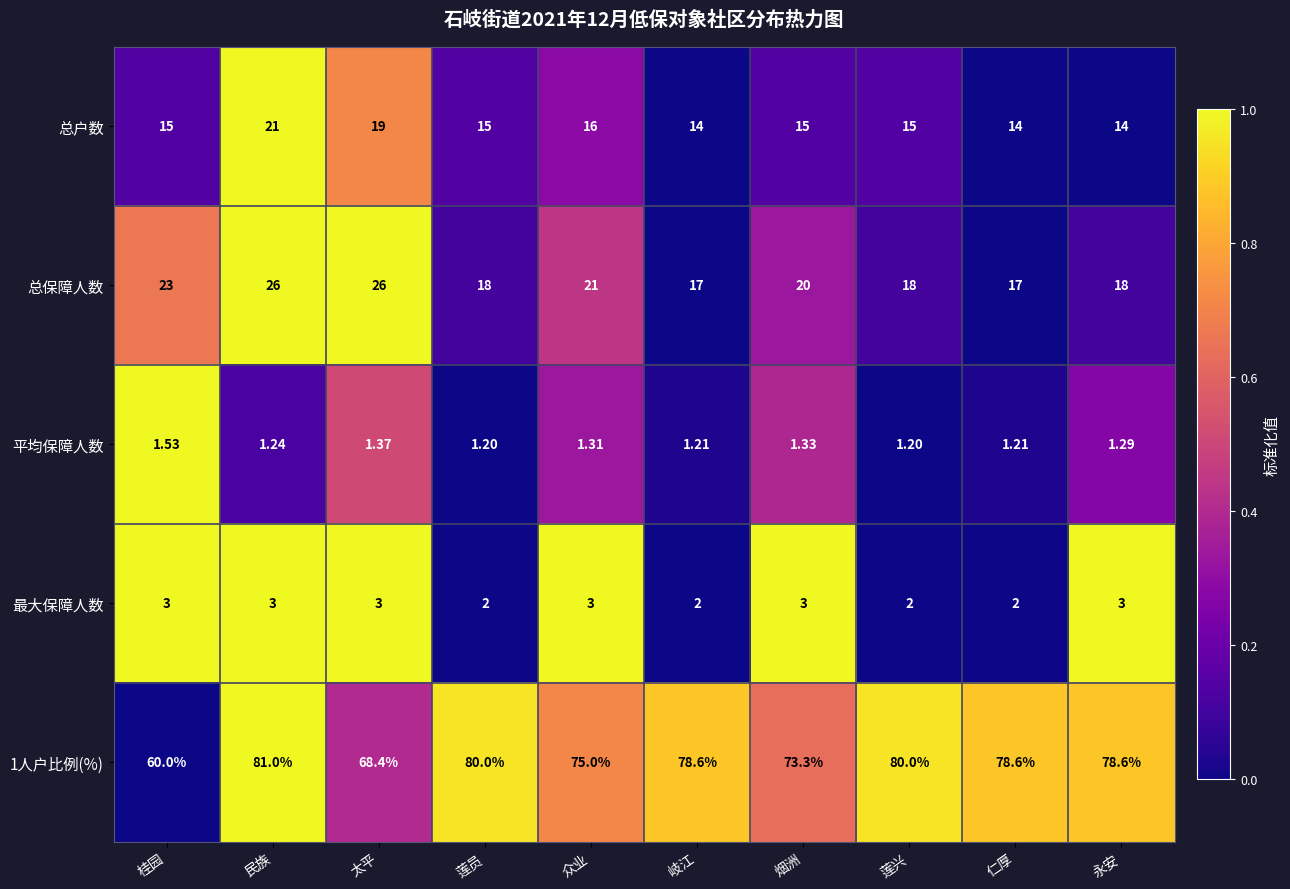

Which series has the largest total across all categories?

1人户比例(%)